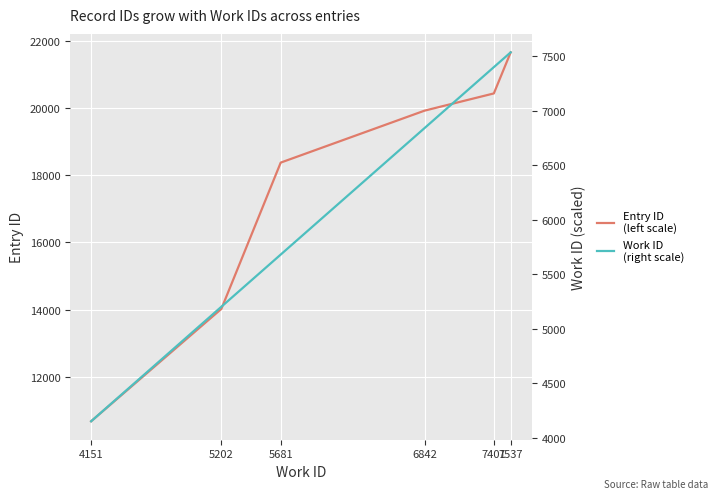

What is the approximate value of Entry ID
(left scale) at 7401, to the nearest 10?

20430